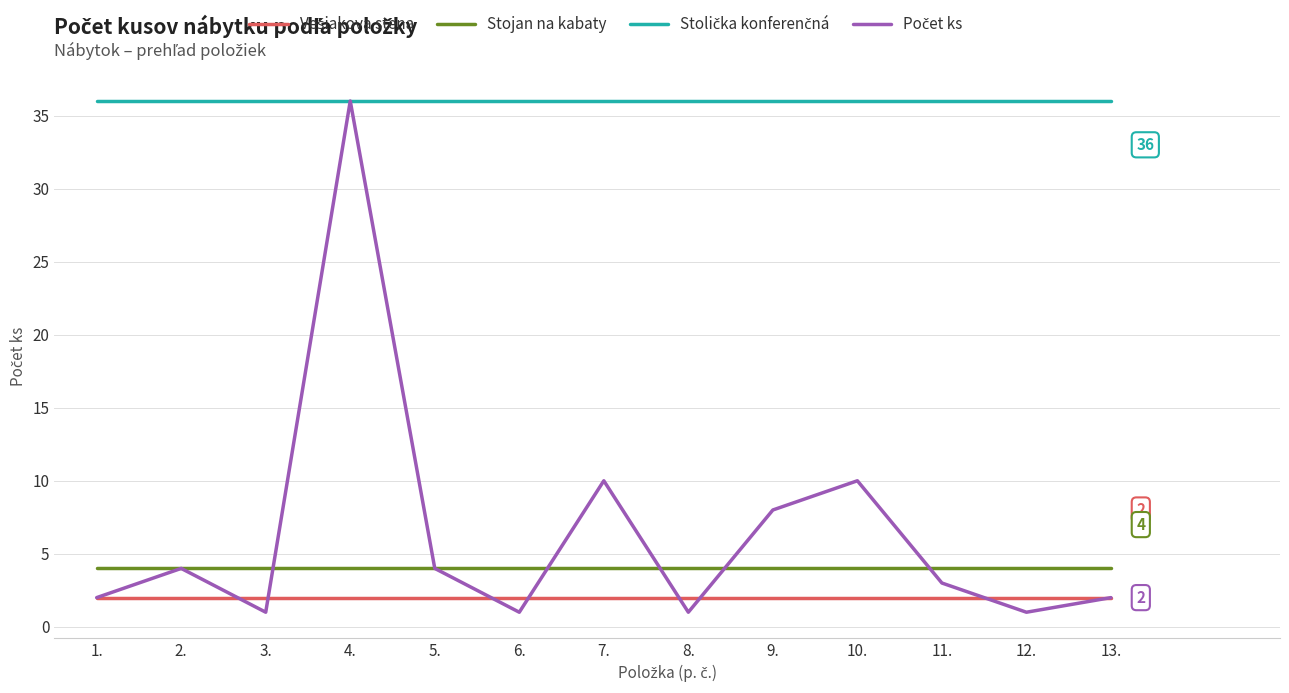

Does the chart display data point markers on the line(s)?

No